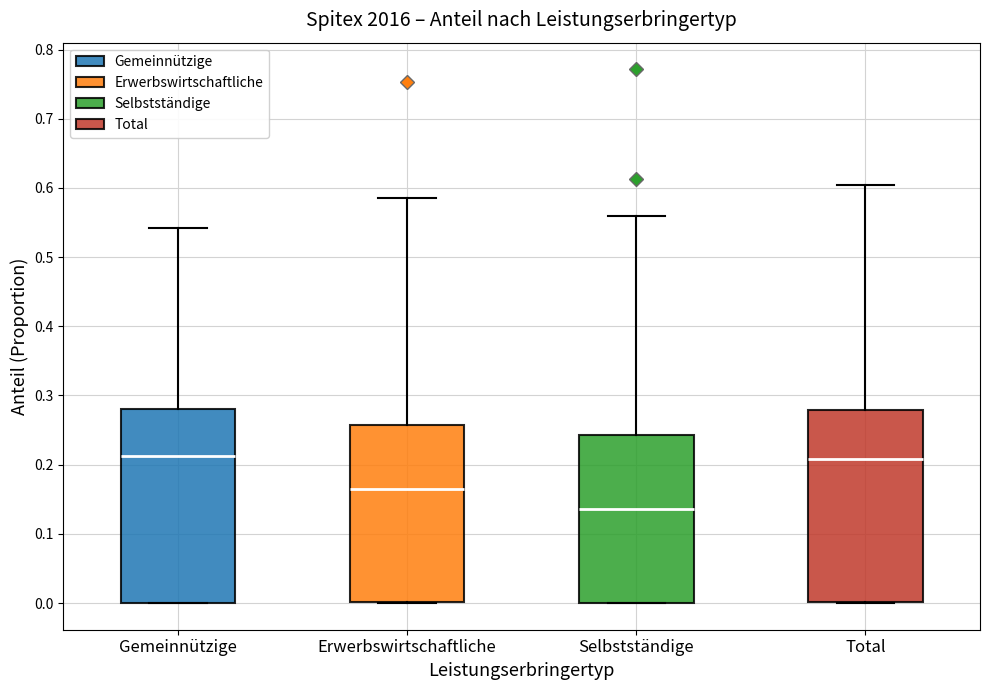

Which box has the lowest median line?

Selbstständige